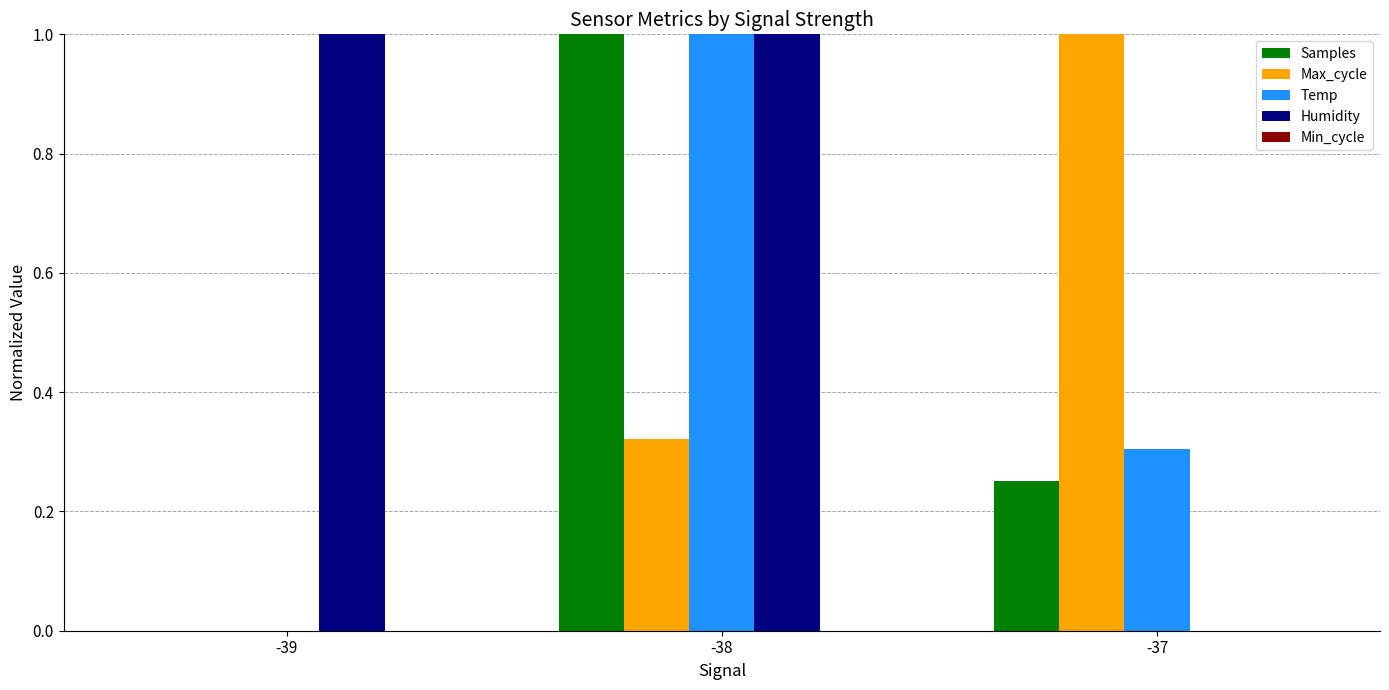

What is the sum of the Samples values at -38 and -37?

1.3